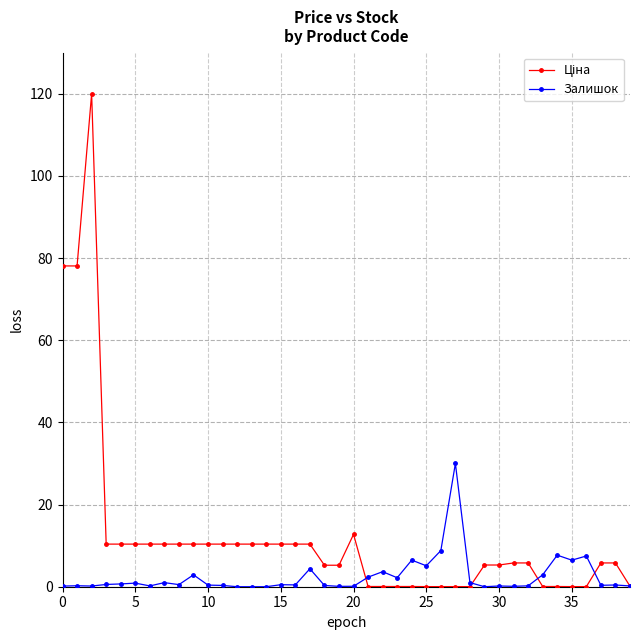

What is the value of the Залишок point at the 34th from the left?

2.9